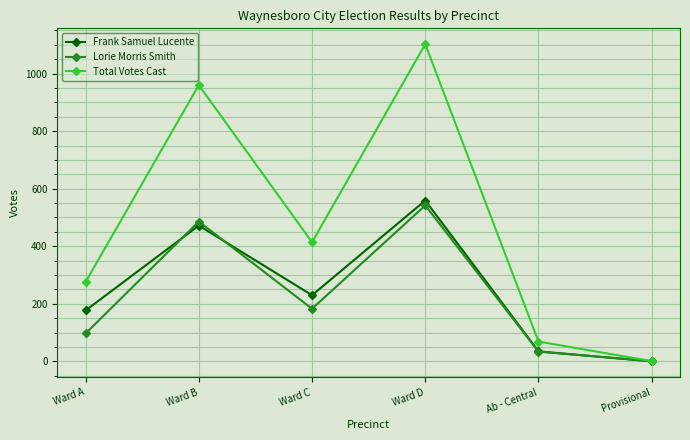

Reading left to right, transcribe all the data shown in this chart.

Frank Samuel Lucente: 177	472	230	559	35	0
Lorie Morris Smith: 97	486	183	542	34	1
Total Votes Cast: 276	960	414	1102	69	1